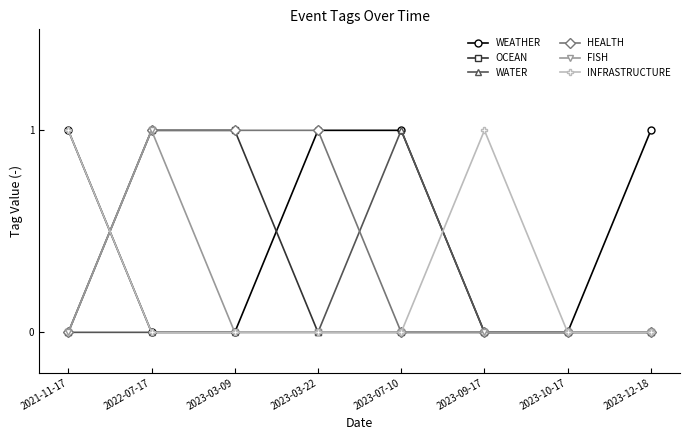

At which category is the sum across all series the highest?

2022-07-17